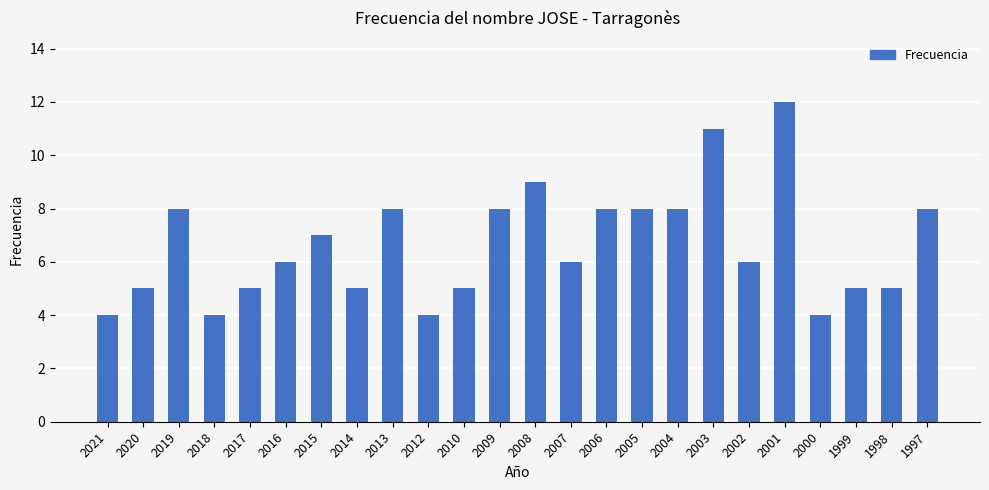

Read the value at 2002.

6